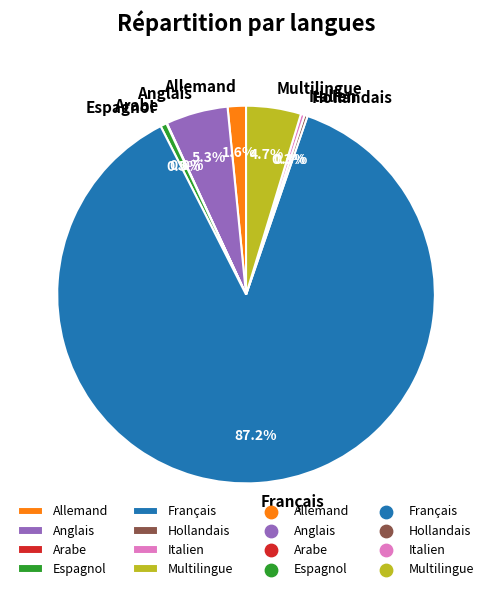

Between Espagnol and Multilingue, which is larger?

Multilingue